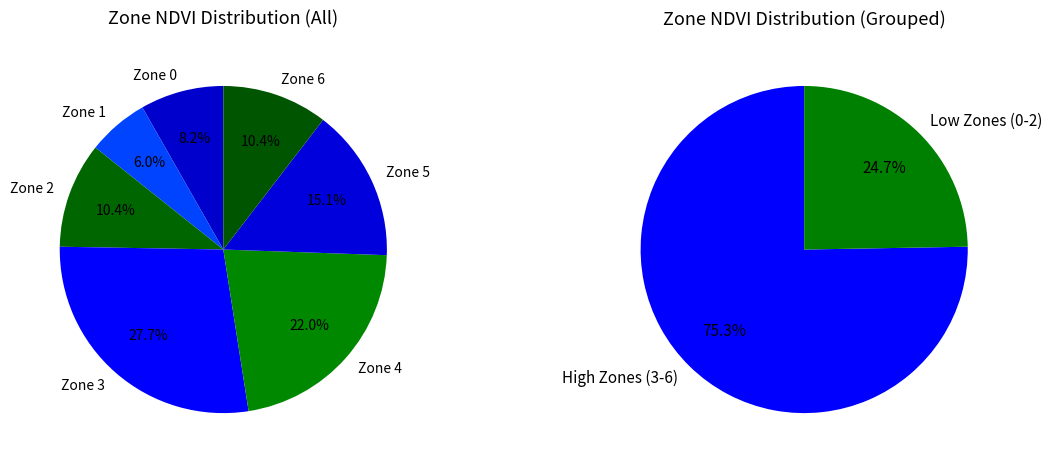

Is the sum of Zone 5 and Zone 4 greater than half?

No